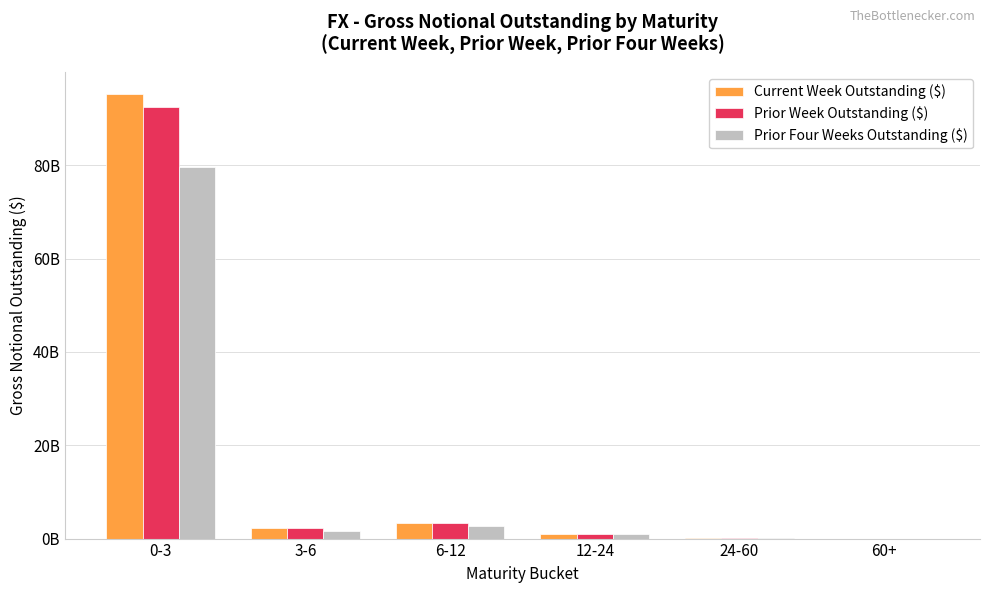

Is it true that Current Week Outstanding ($) equals 3391024596 at 3-6?

False